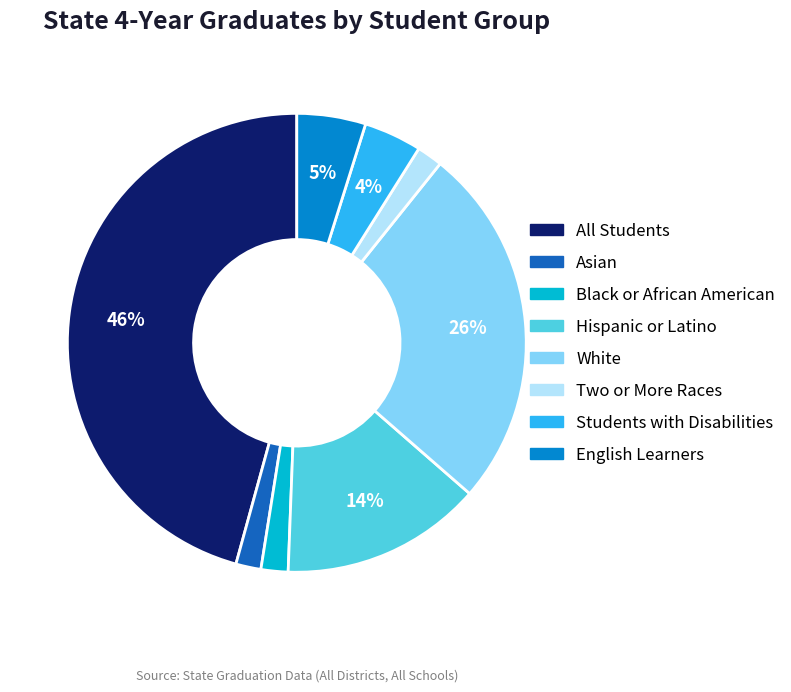

How many segments does this pie chart have?

8